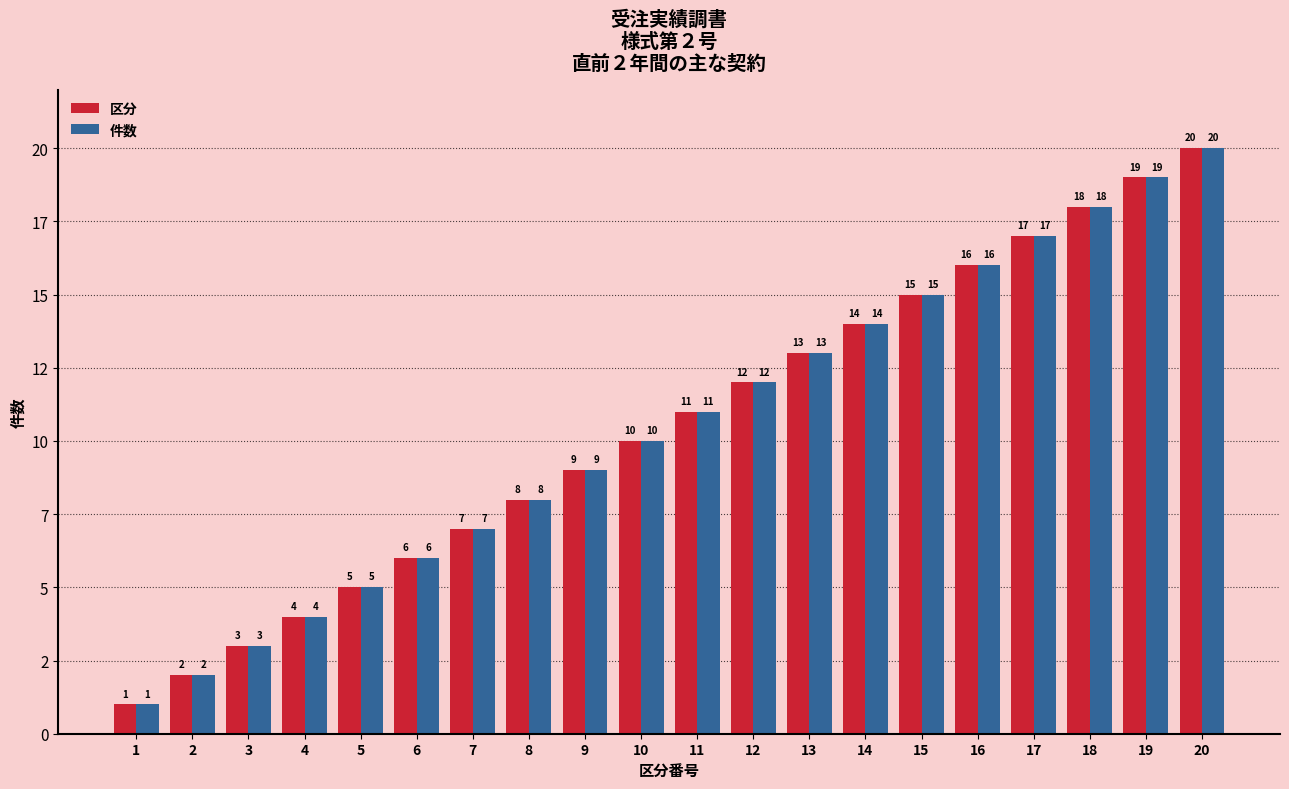

What are all the series names shown in the legend?

区分, 件数